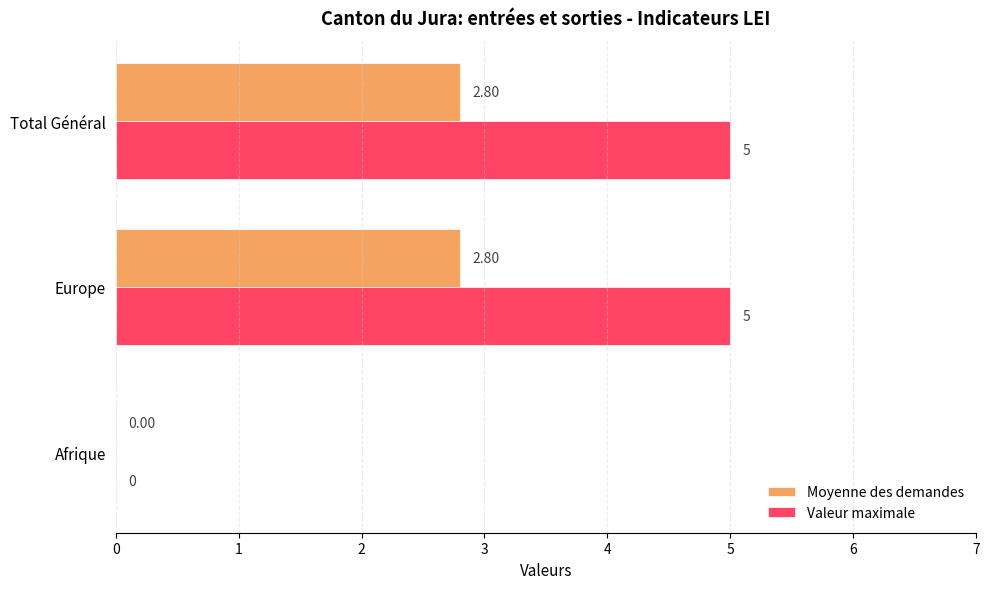

Which series has the largest total across all categories?

Valeur maximale